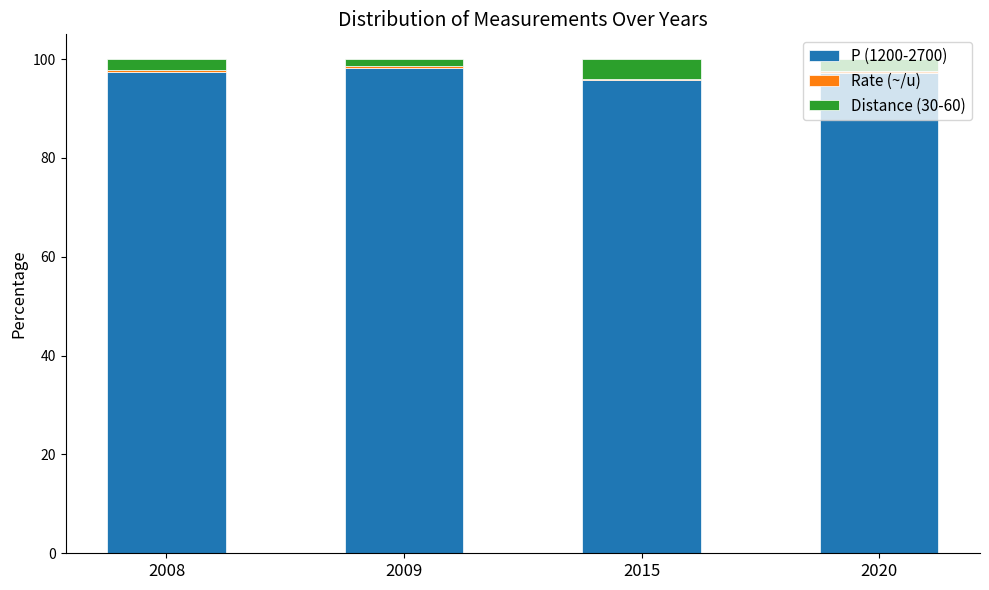

The value of P (1200-2700) at 2015 is 95.7. True or false?

True